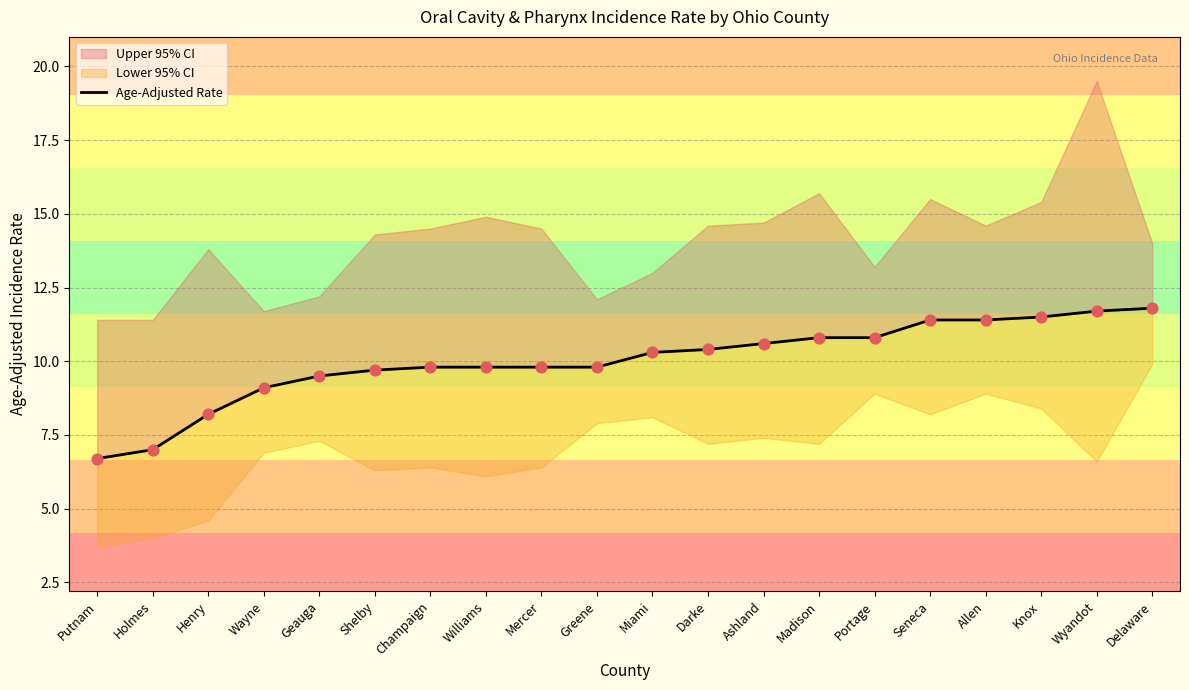

What is the change in value from Holmes to Ashland?

+3.6